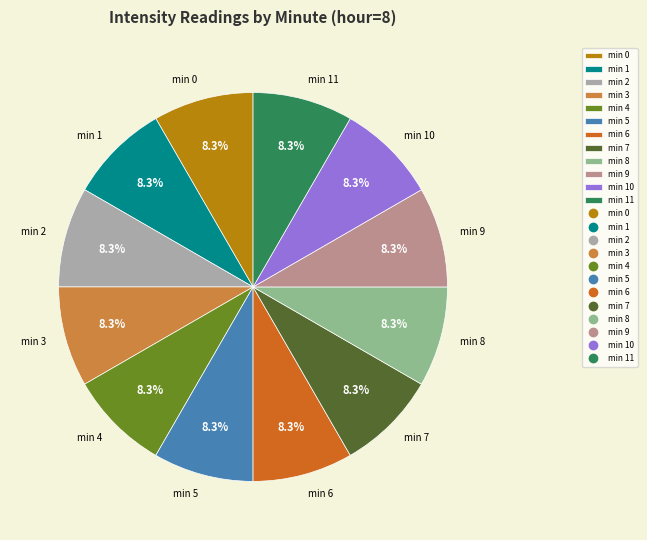

Is there a majority slice in this chart?

No